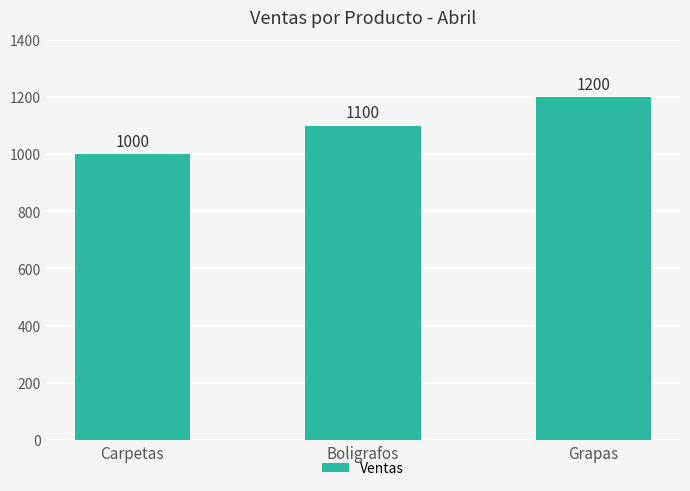

At which category does the chart reach its minimum across all series?

Carpetas